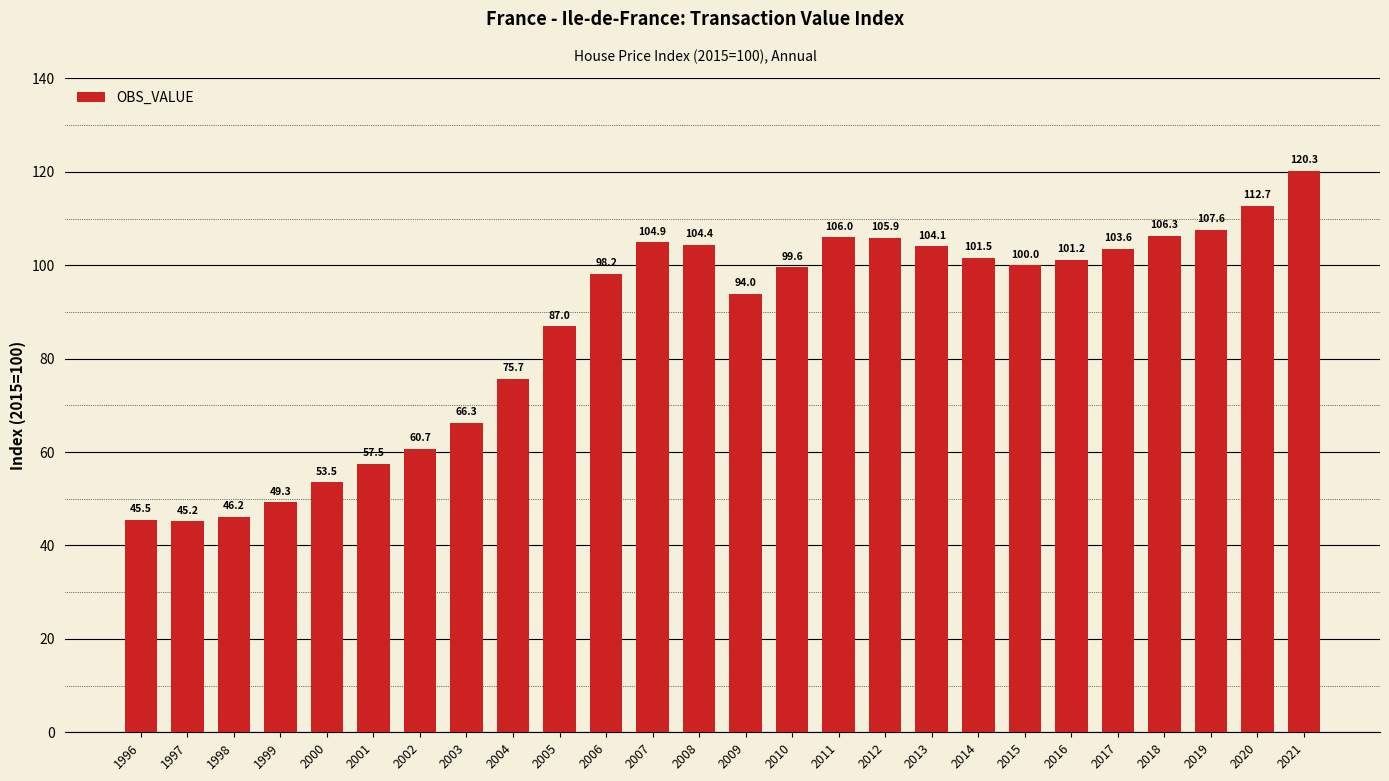

The value at 2005 is 153.3. True or false?

False